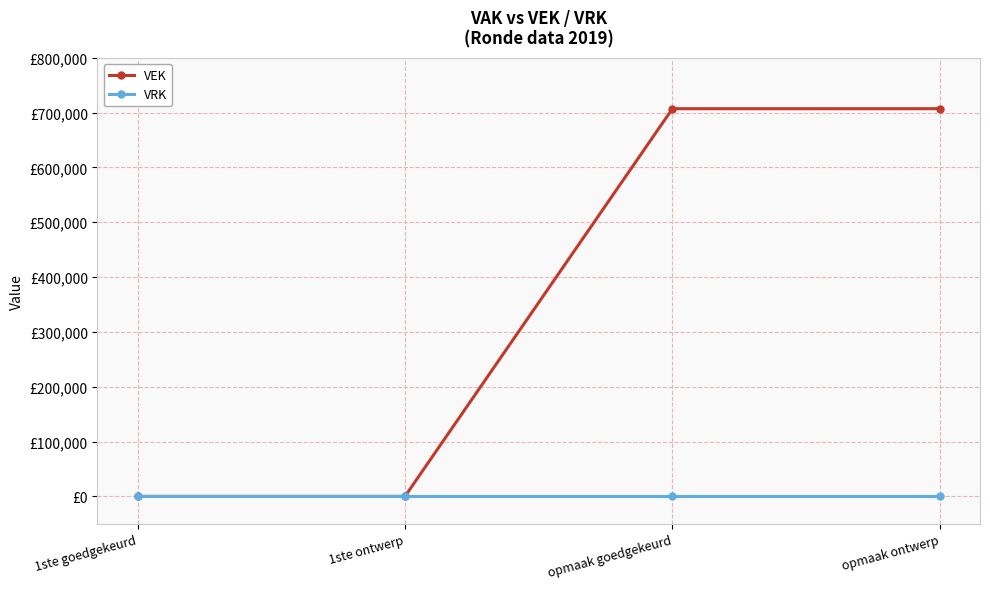

True or false: VRK has a value of 0 at 1ste ontwerp.

True